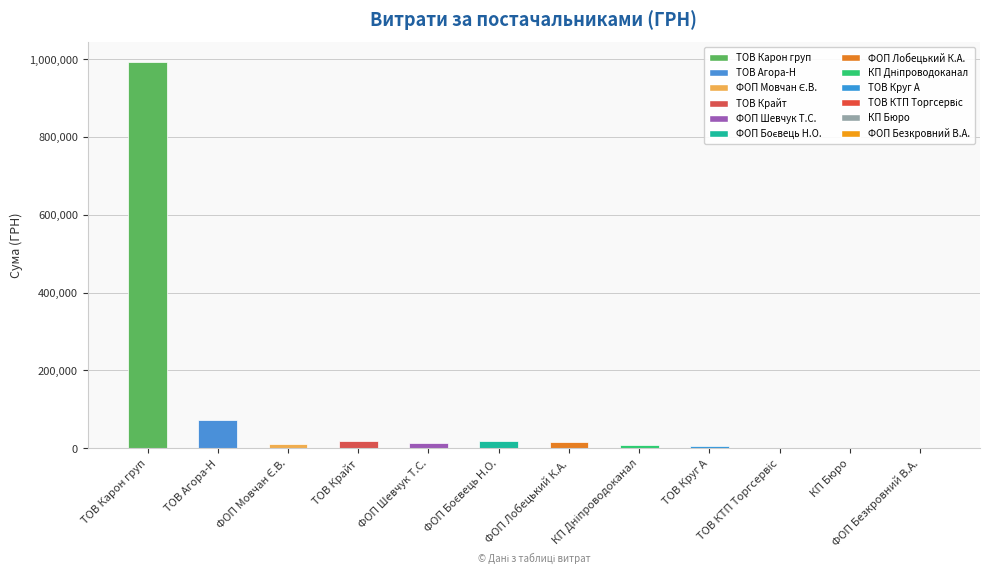

What is the sum of all values?

1158088.6